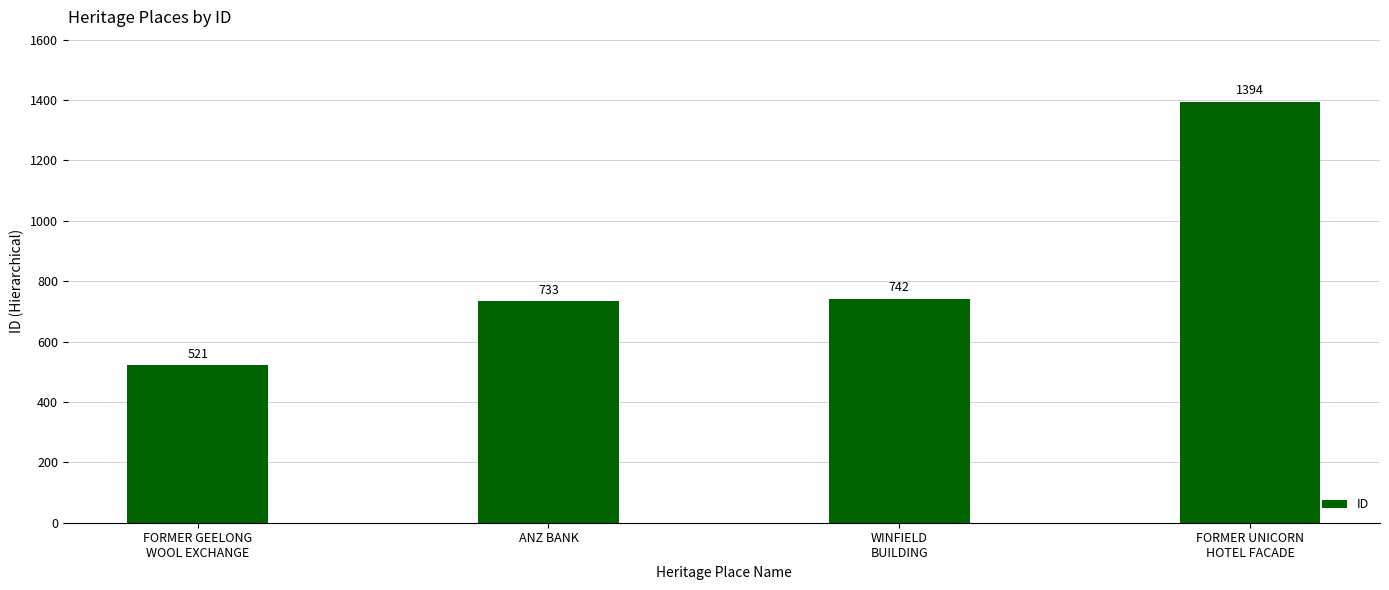

Is it true that the value at ANZ BANK is 733?

True